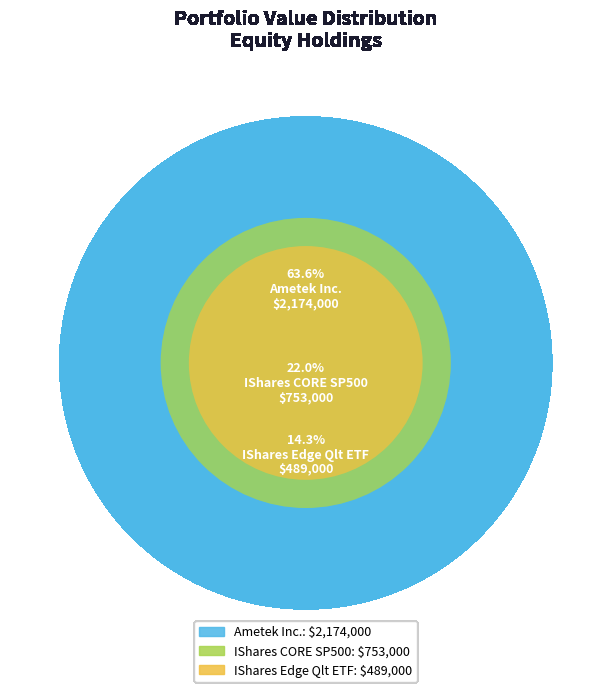

What percentage is the Ametek Inc. slice, to the nearest percent?

64%